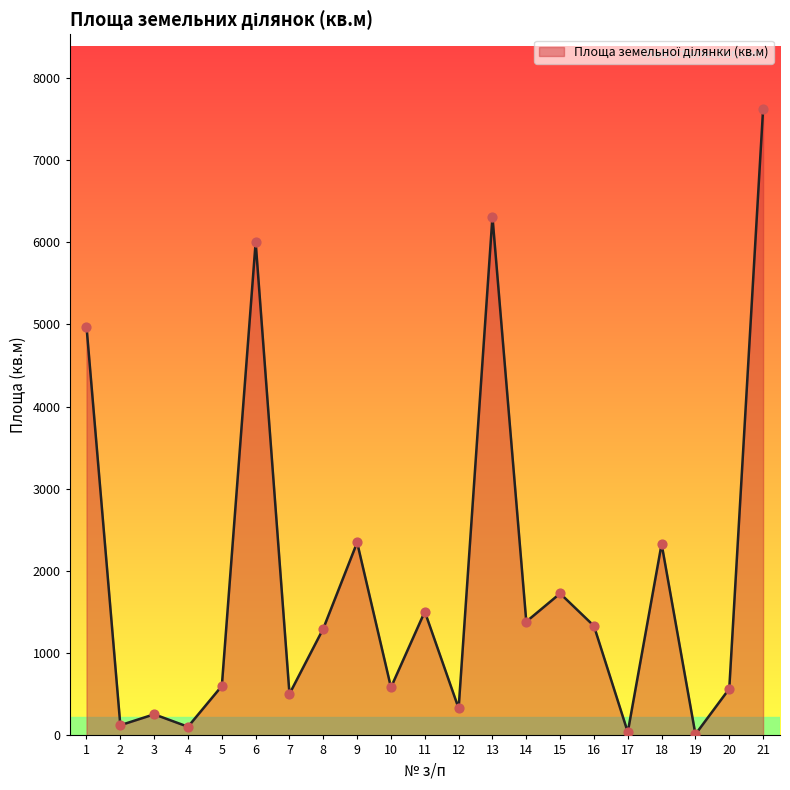

What is the change in value from 12 to 14?

+1054.0